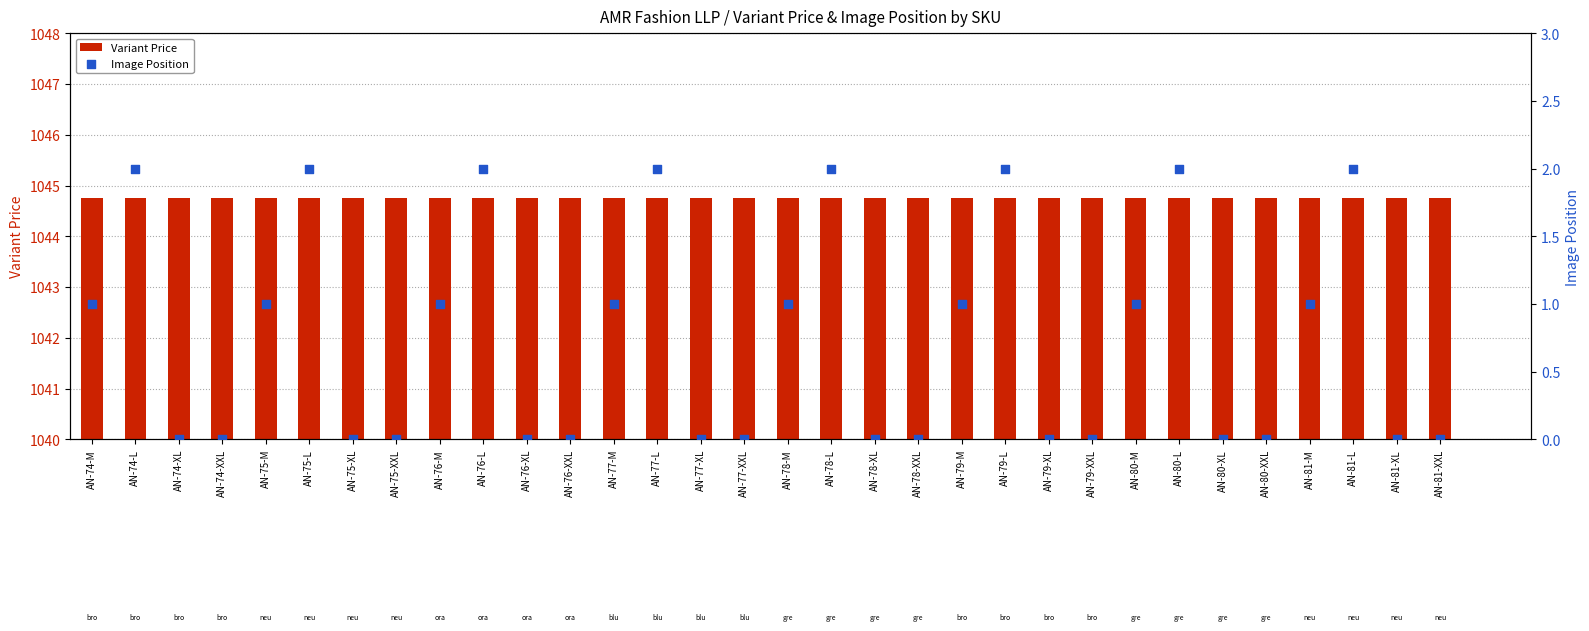

At which category is the sum across all series the highest?

AN-74-L